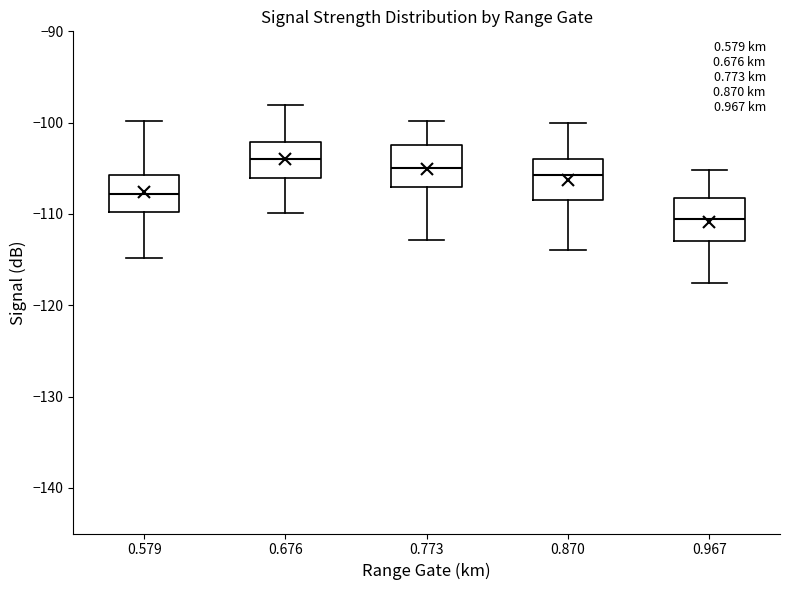

Reading left to right, transcribe this box plot: for each box, give where its median line is, the range the box spans, and where its two whiskers end, as read against the y-axis. The values are not printed on the chart, so give them approximately, as read against the axis.

0.579: median -108, box -110 to -106, whiskers -115 to -100
0.676: median -104, box -106 to -102, whiskers -110 to -98
0.773: median -105, box -107 to -102, whiskers -113 to -100
0.870: median -106, box -108 to -104, whiskers -114 to -100
0.967: median -110, box -113 to -108, whiskers -118 to -105